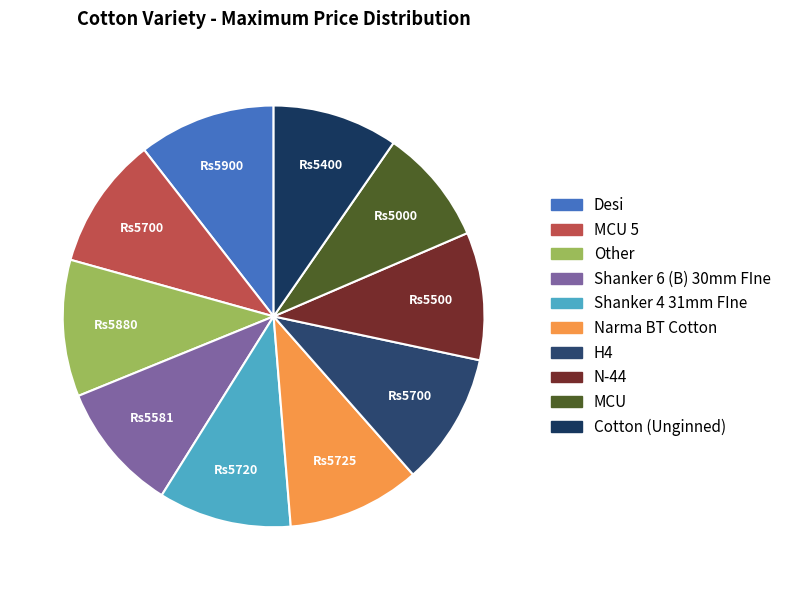

Which slice is the largest?

Desi